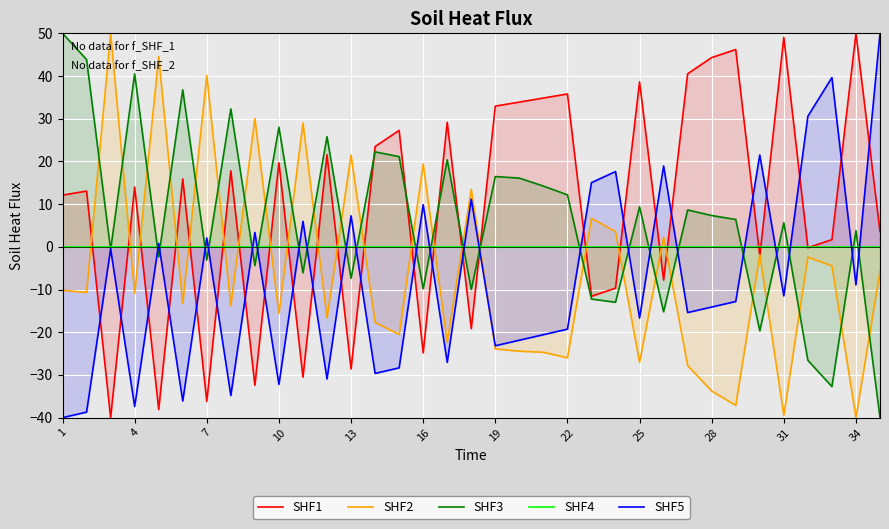

Which series ends up on top after the final intersection of SHF3 and SHF2?

SHF2